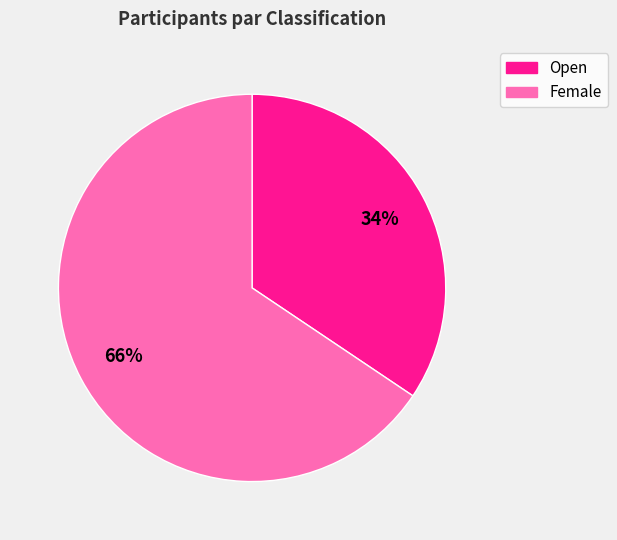

Is there any slice that represents more than half of the pie?

Yes